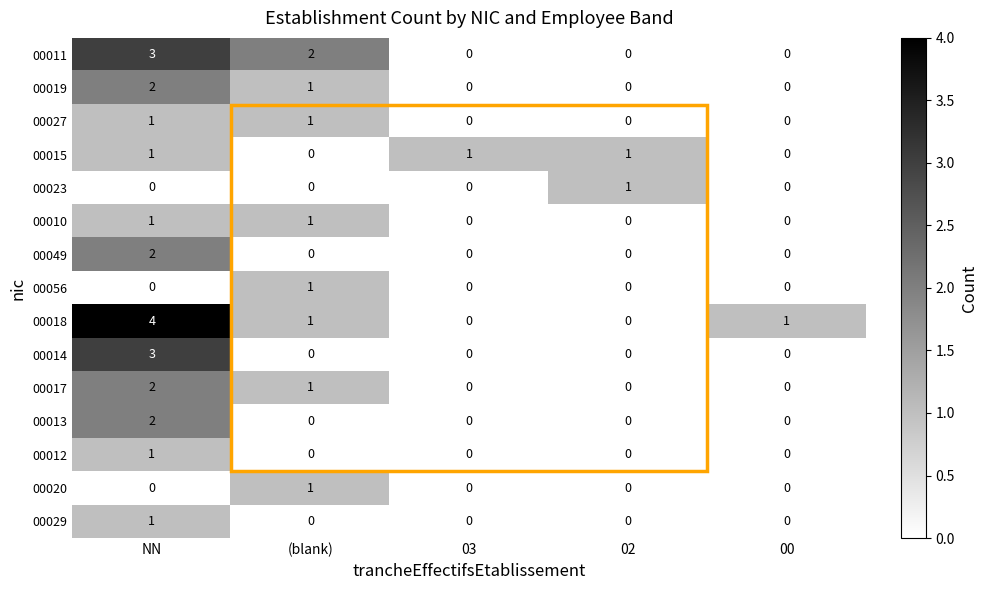

At how many categories does at least one series exceed 0?

5